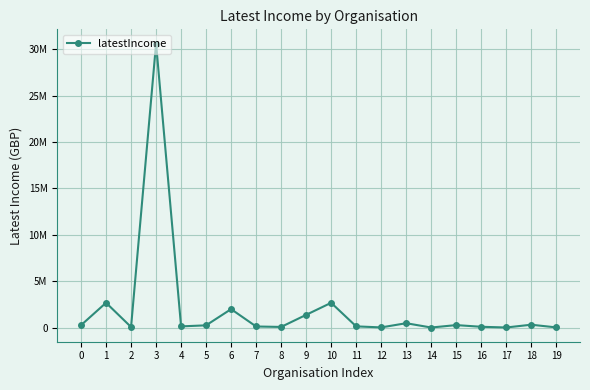

Which category has the lowest value across all series?

14